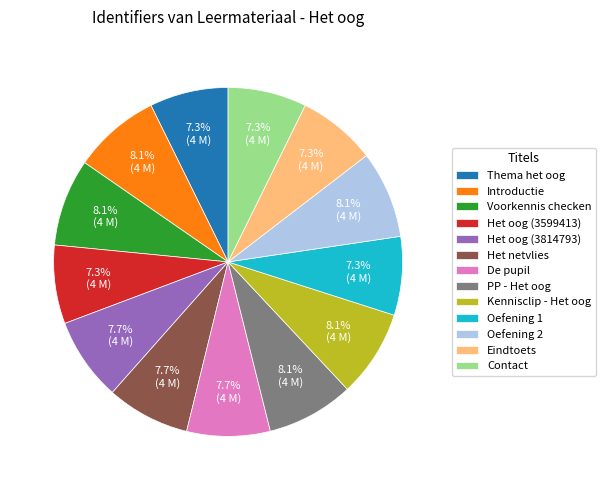

Count the number of slices in the pie.

13